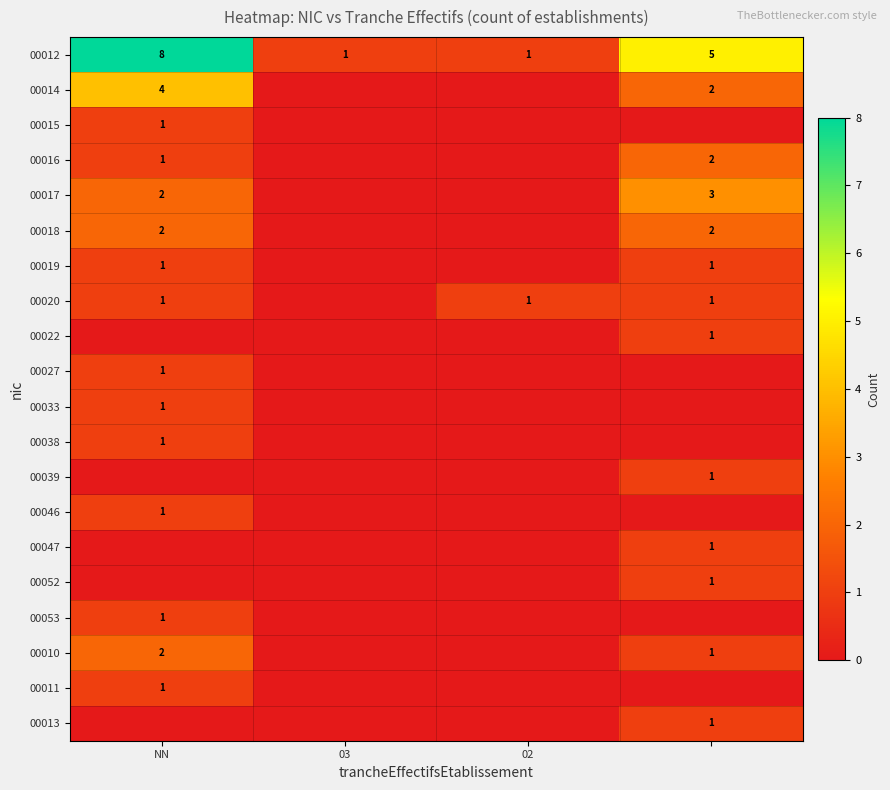

Is it true that 00014 equals 4 at NN?

True